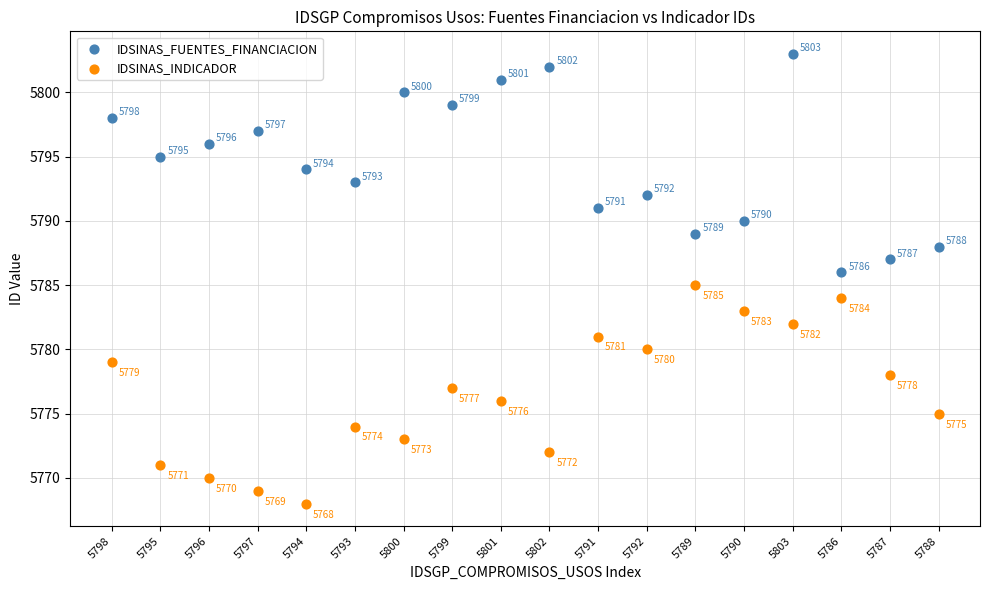

Which series reaches the maximum Y coordinate?

IDSINAS_FUENTES_FINANCIACION